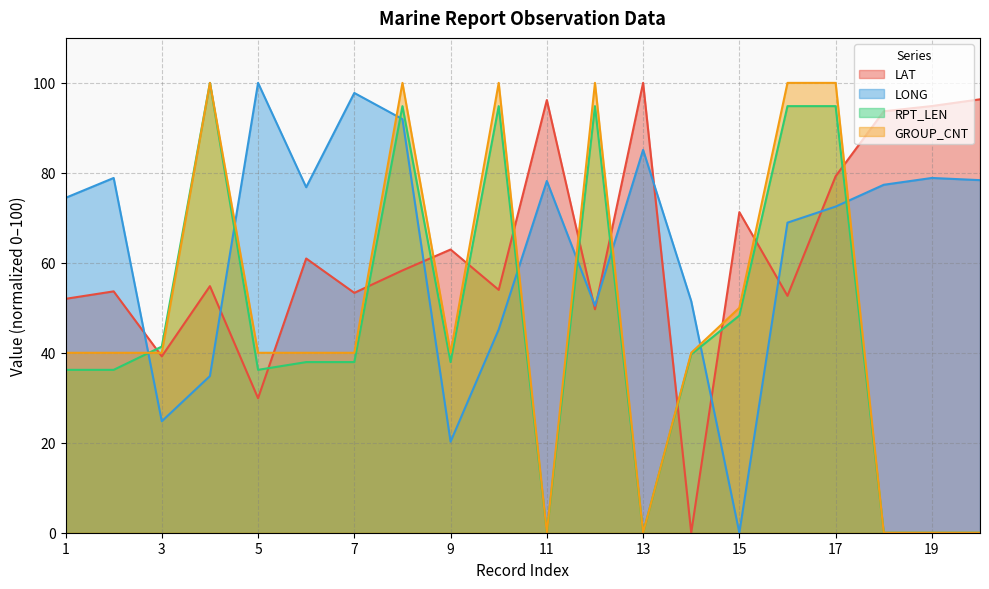

What is the difference between the maximum and minimum values in the RPT_LEN series?

100.0